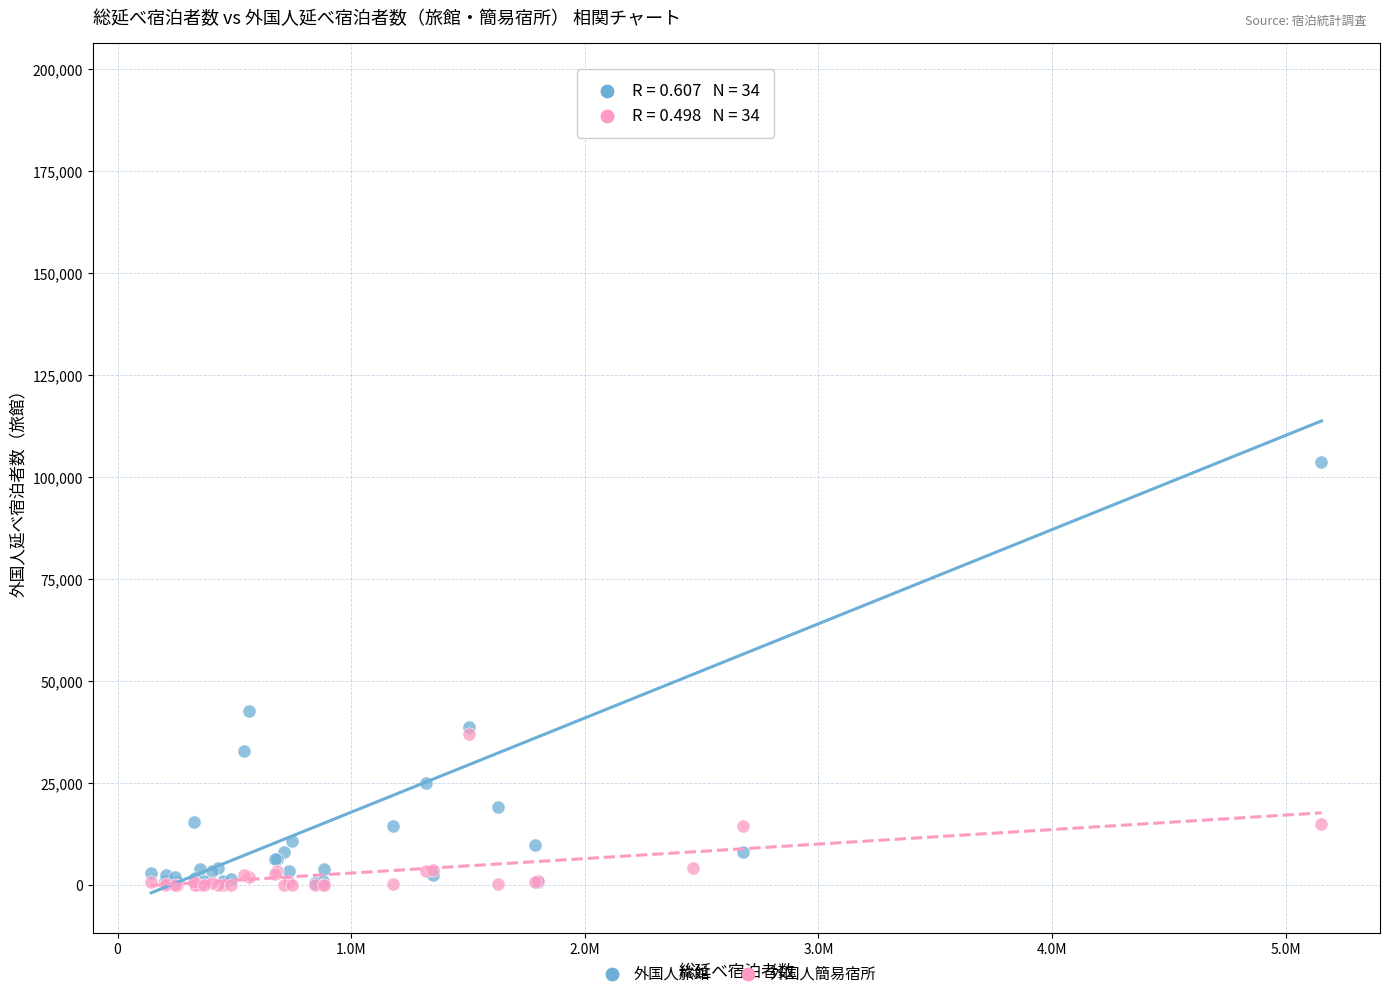

Across all series, what Y value is closest to 98220?

103620